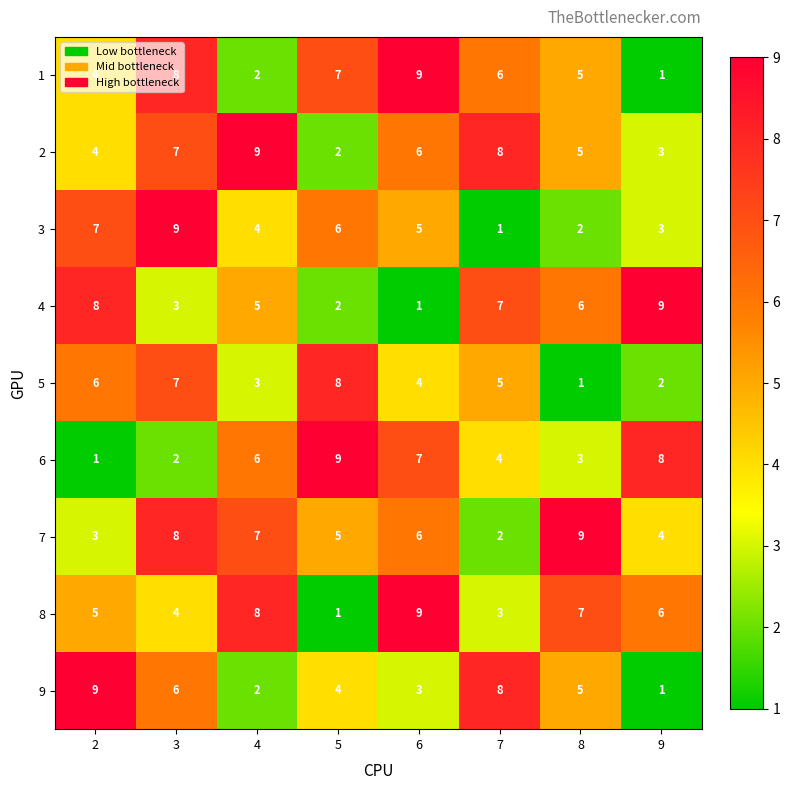

What is the difference between the maximum and second lowest values in the 2 series?

6